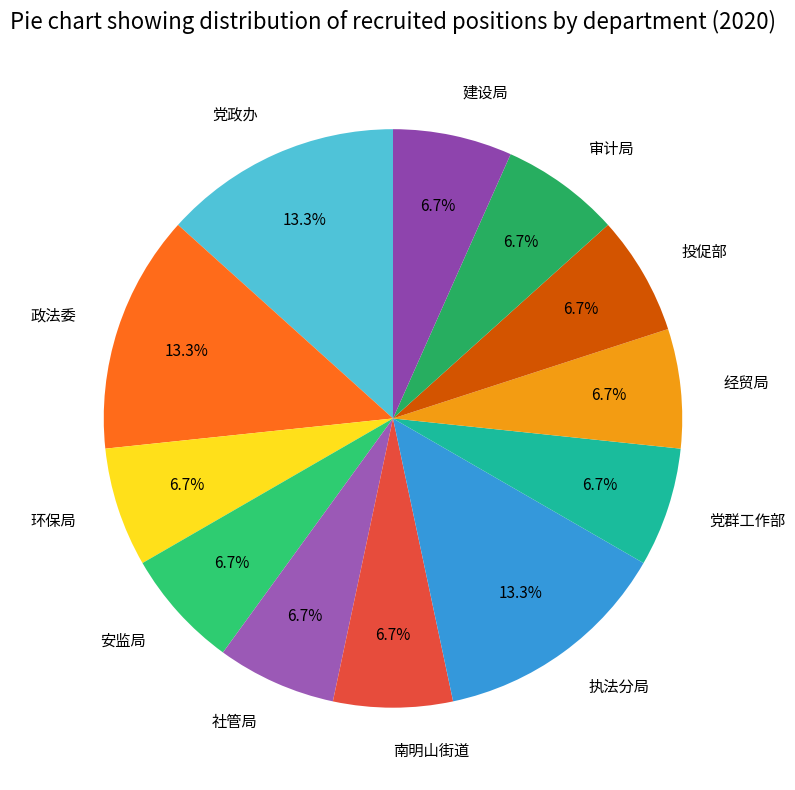

Between 政法委 and 经贸局, which is larger?

政法委